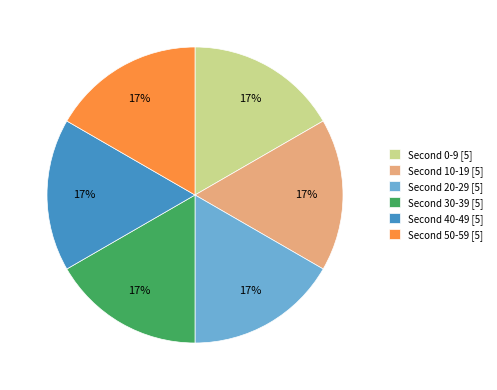

Does any single category account for the majority?

No